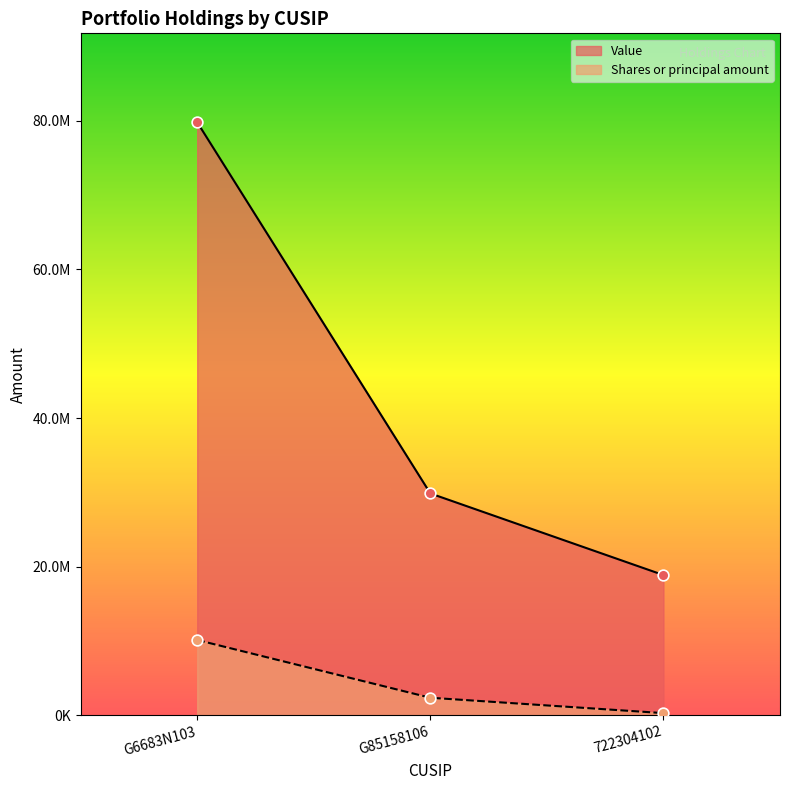

Which series reaches the minimum Y coordinate?

Shares or principal amount